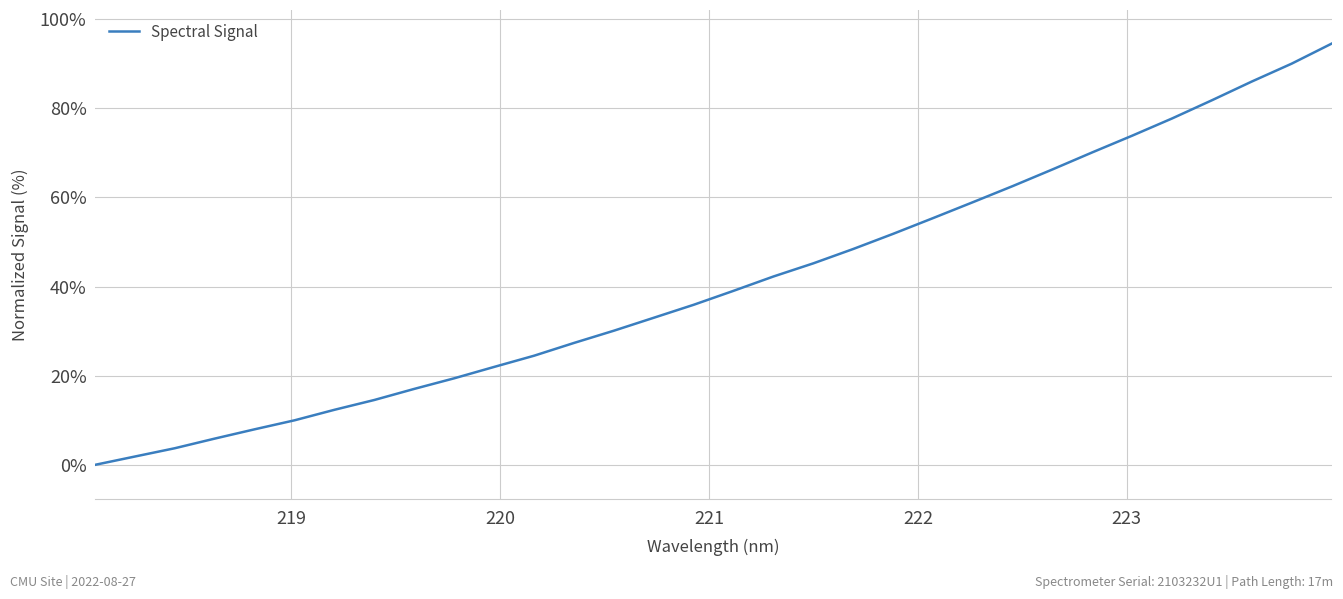

What is the difference between the maximum and minimum values?

94.5